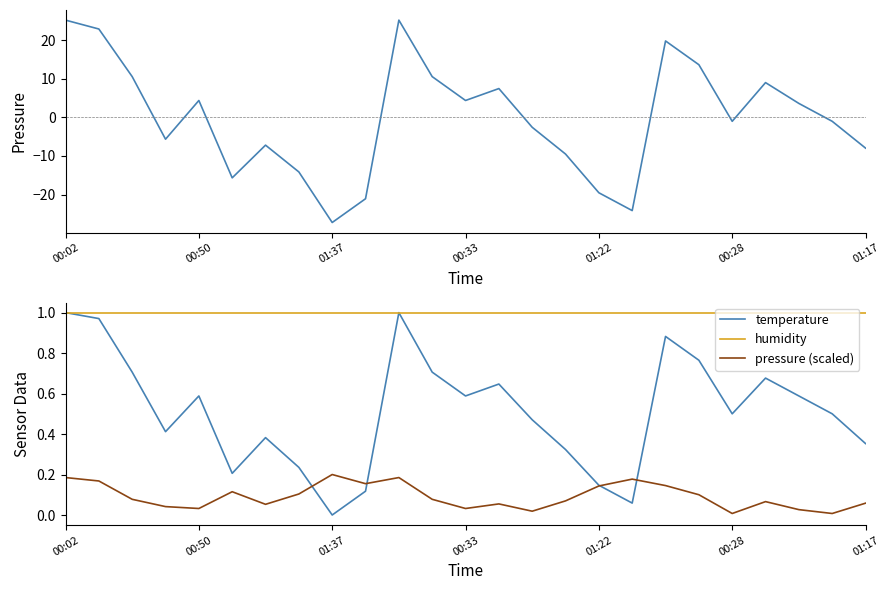

The value of humidity at 01:17 is 1.0. True or false?

True